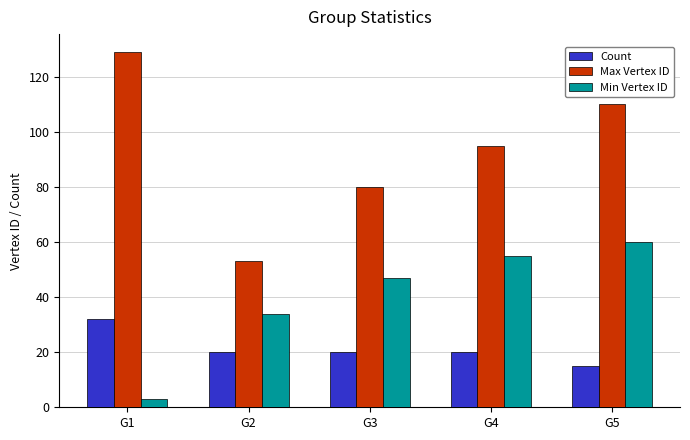

How many bars are there in total?

15